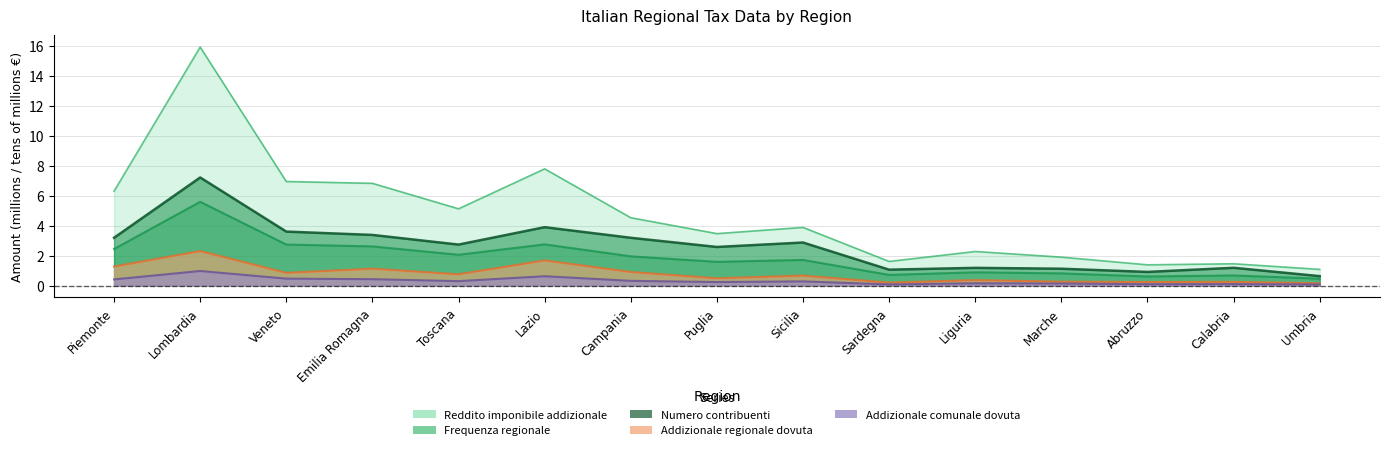

Rank the categories by Reddito imponibile addizionale value from lowest to highest.

Umbria, Abruzzo, Calabria, Sardegna, Marche, Liguria, Puglia, Sicilia, Campania, Toscana, Piemonte, Emilia Romagna, Veneto, Lazio, Lombardia